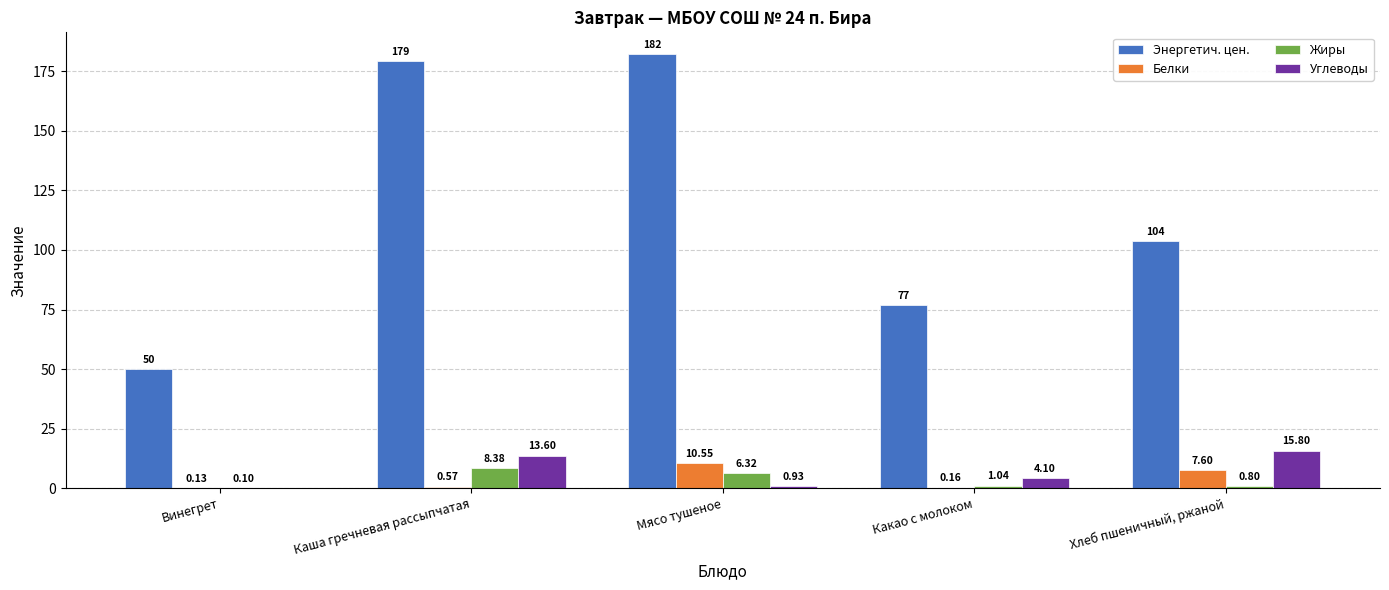

Between Каша гречневая рассыпчатая and Хлеб пшеничный, ржаной, which series saw the biggest shift?

Энергетич. цен.